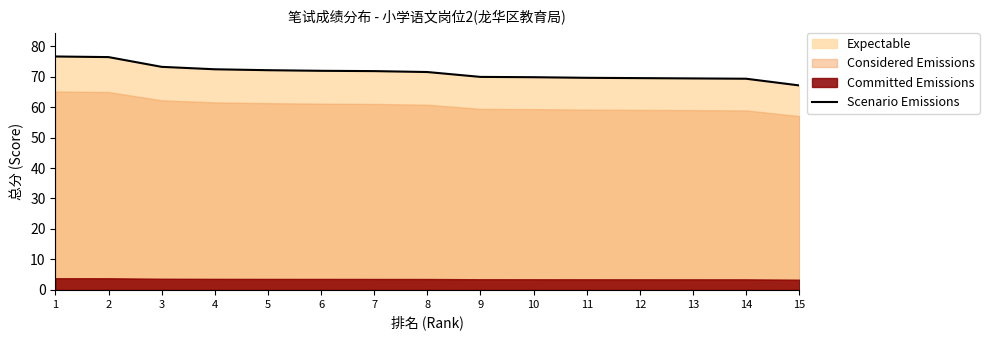

What is the approximate value at 3?

73.2